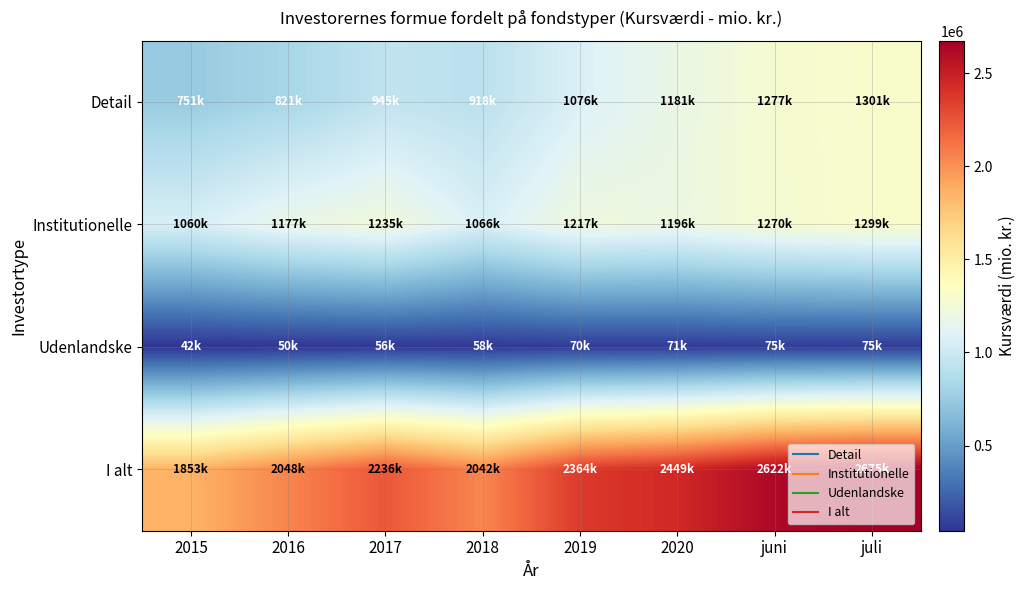

What is the spread (max minus min) of values at juni?

2546926